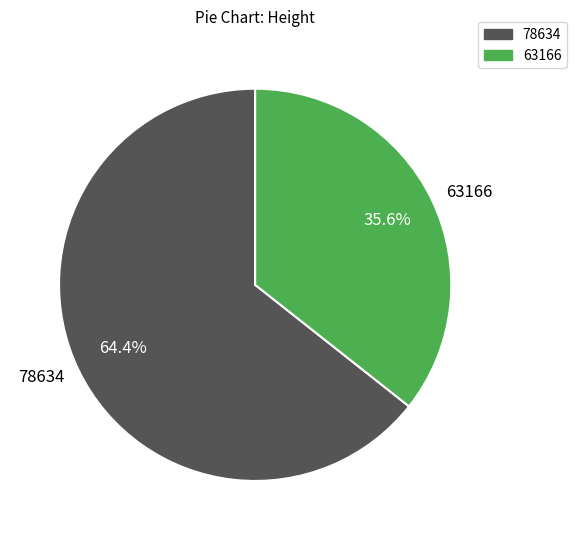

True or false: 78634 accounts for 54% of the total.

False